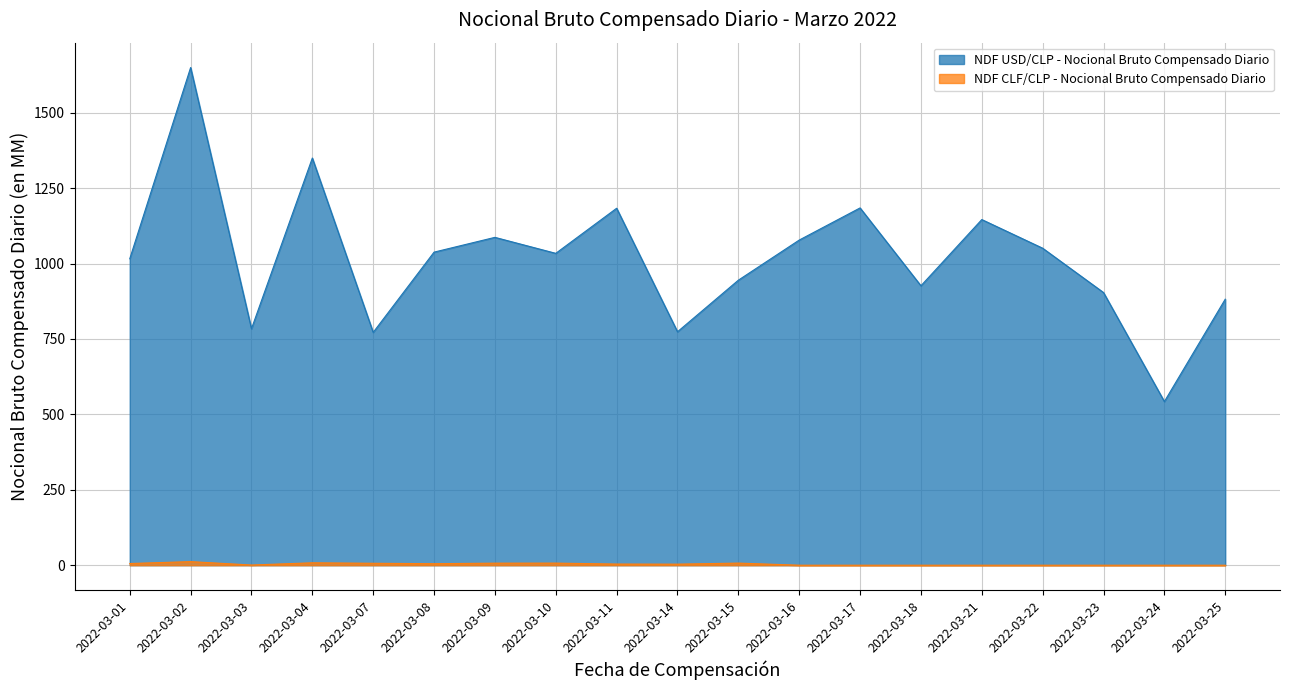

At which label does NDF USD/CLP - Nocional Bruto Compensado Diario reach its peak?

2022-03-02